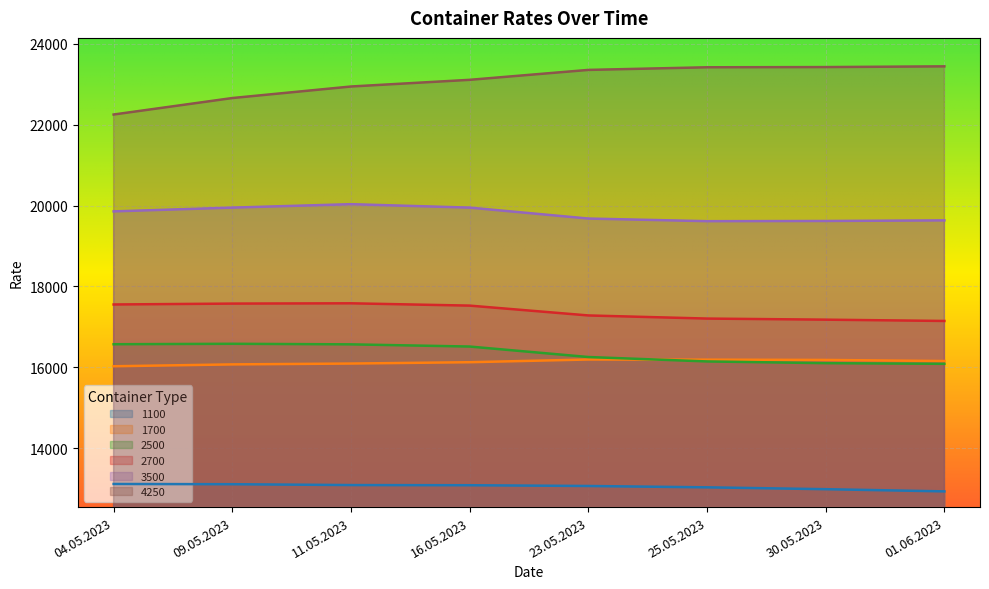

Is the value of 2700 at 30.05.2023 greater than the value of 3500 at 23.05.2023?

No